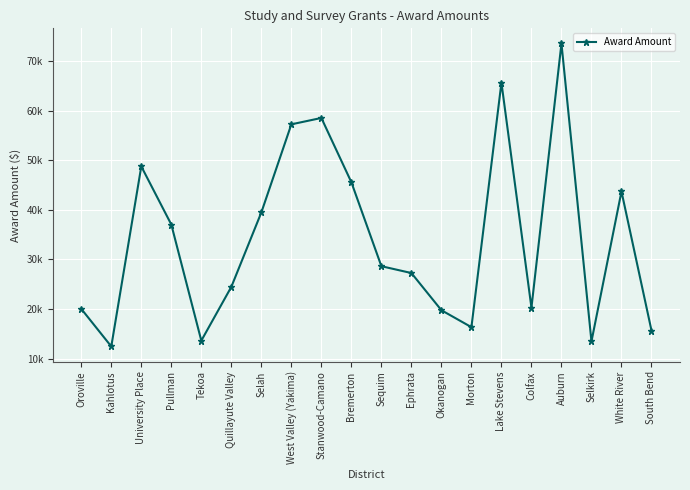

What is the average value?

34090.1